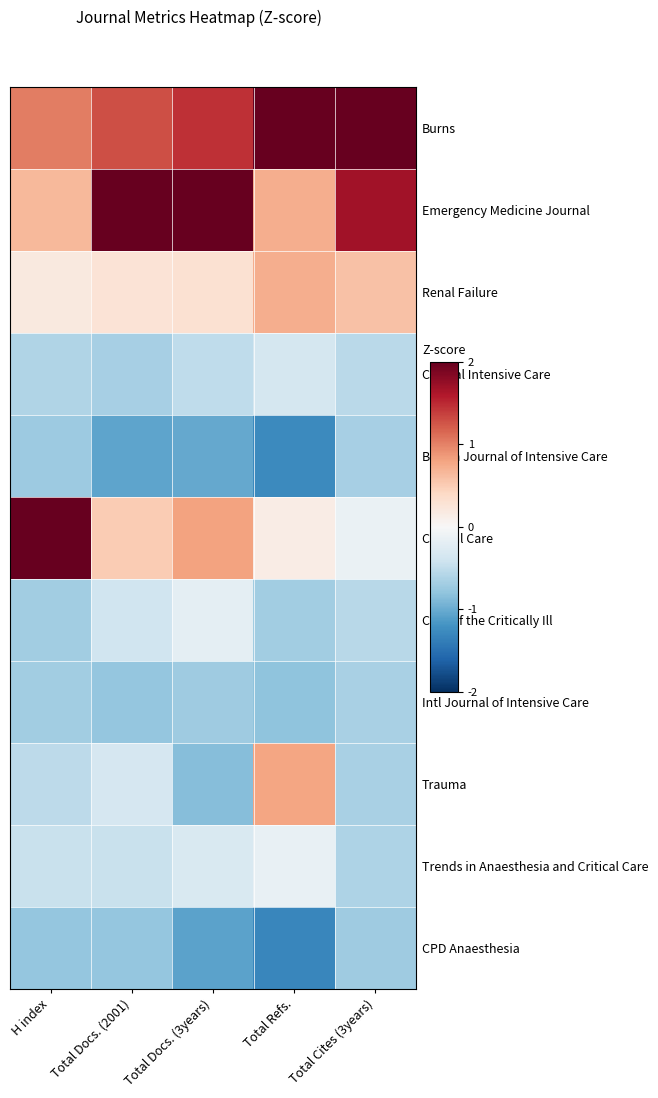

At which category does the chart reach its peak across all series?

H index